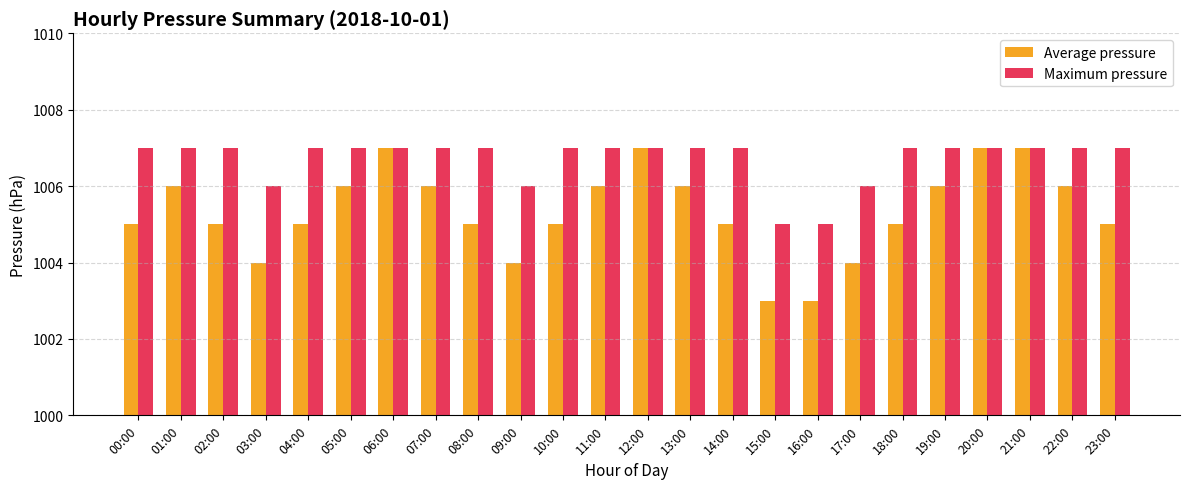

Which series has the largest total across all categories?

Maximum pressure